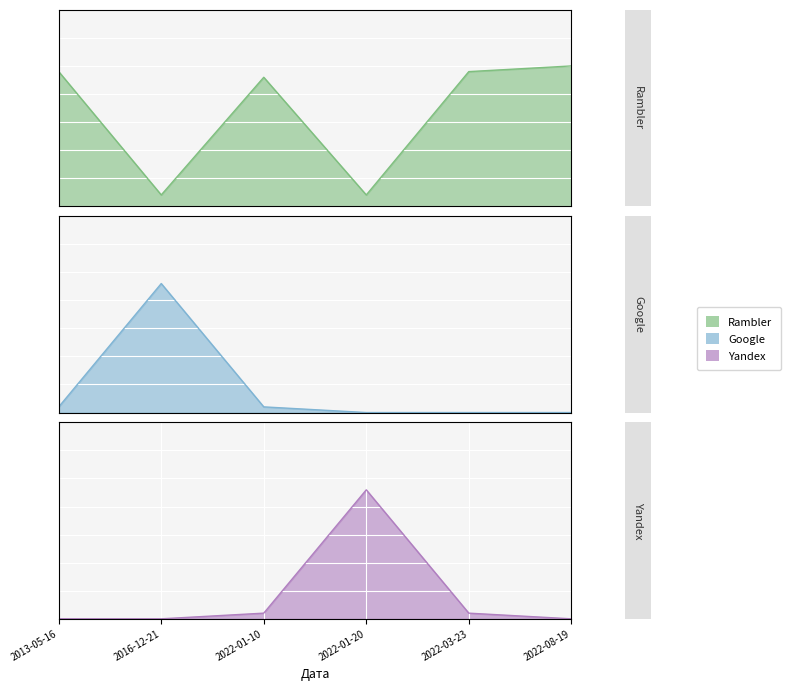

The Yandex series shows 1.5 at 2022-01-20. True or false?

False